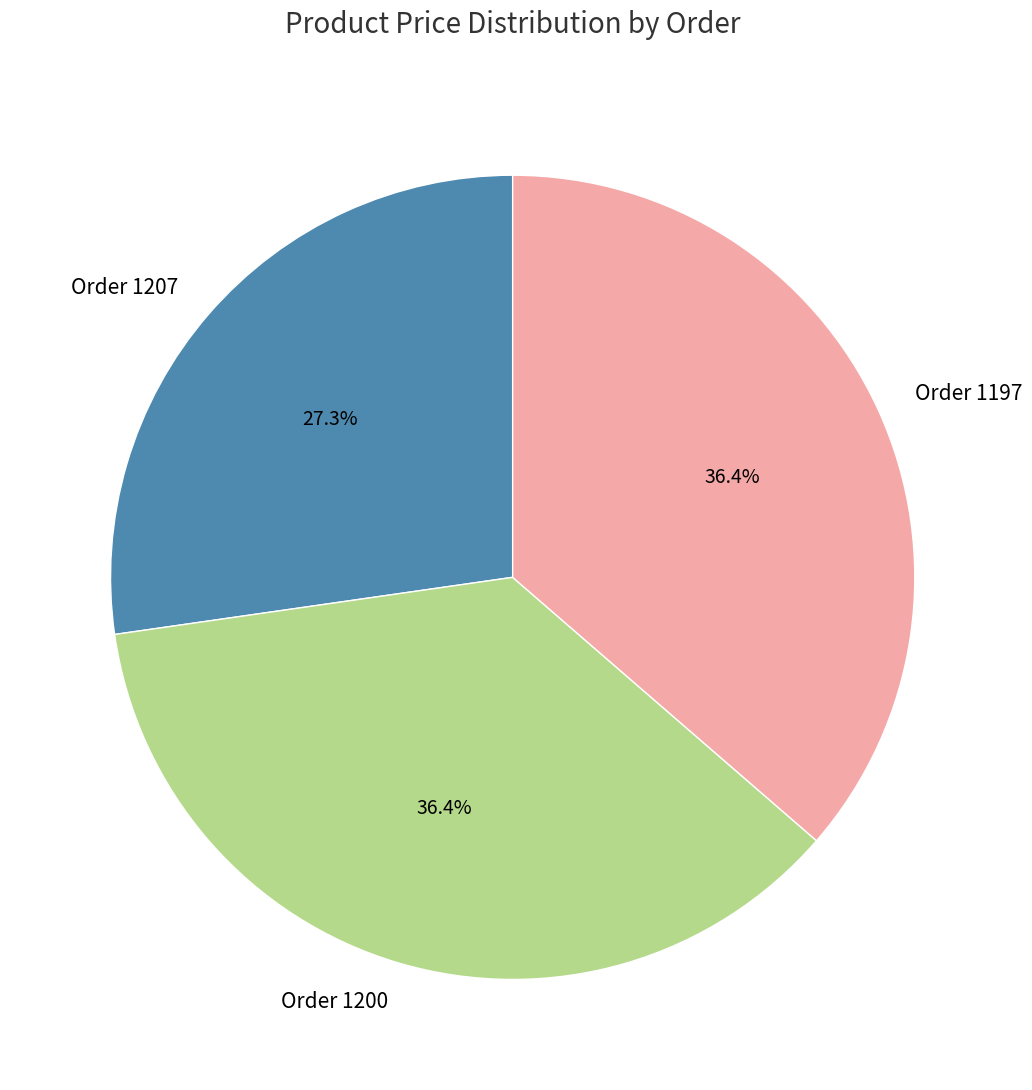

What is the ratio of the value at Order 1197 to the value at Order 1200?

1.0